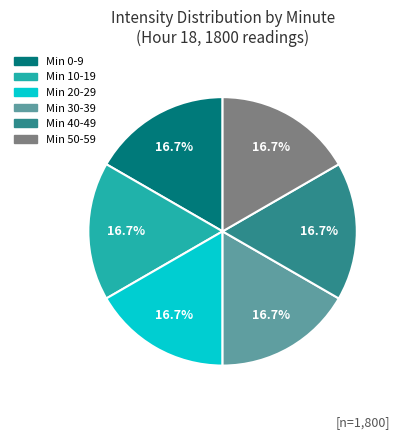

Approximately how many times larger is the value at Min 50-59 compared to Min 20-29?

1.0